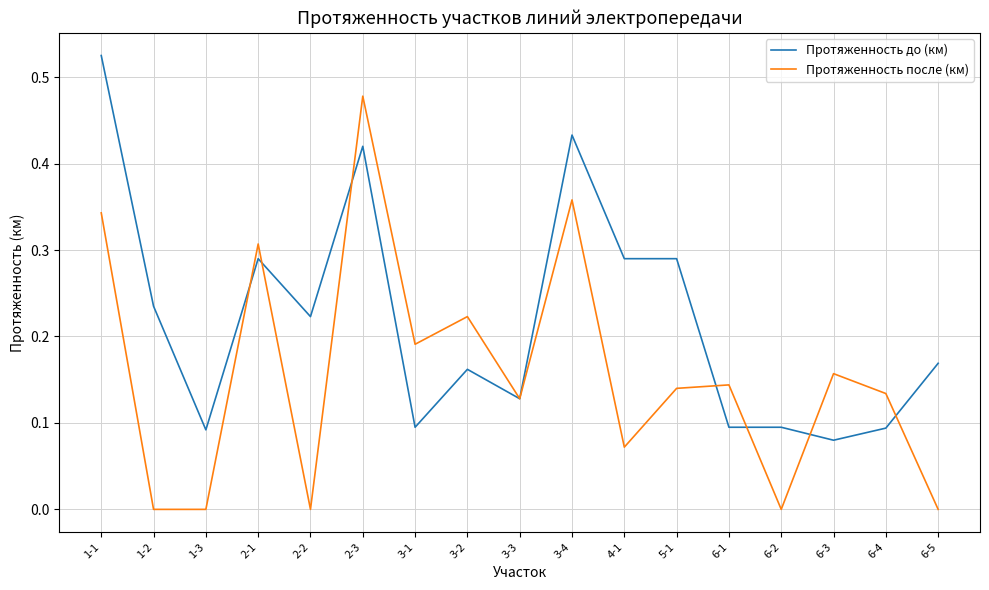

True or false: Протяженность до (км) has more than 0 points higher than both neighbors.

True